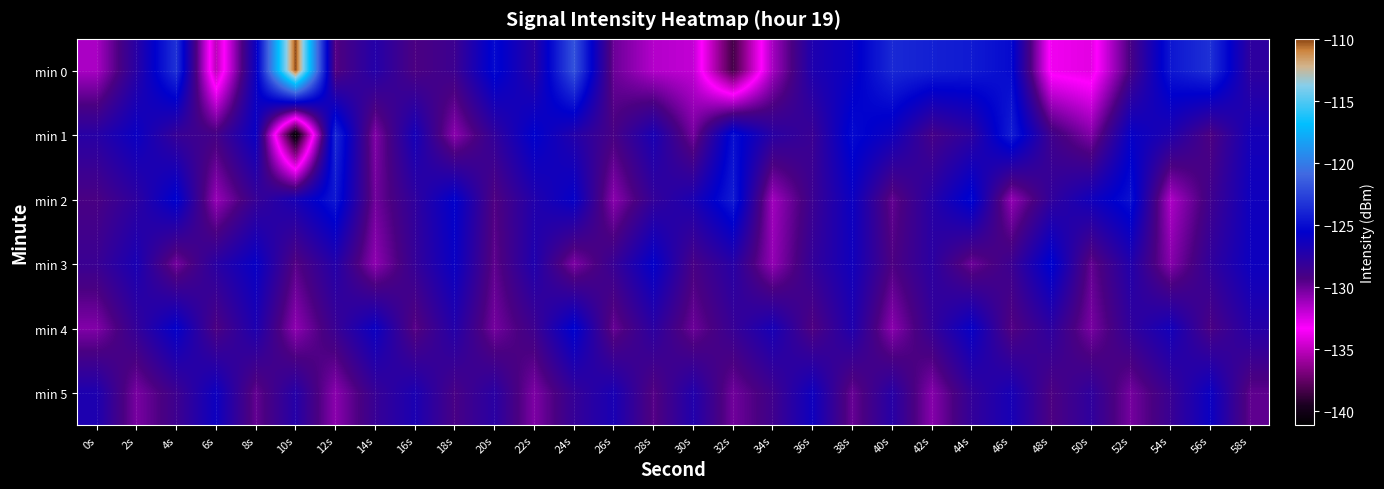

At which category is the sum across all series the highest?

24s